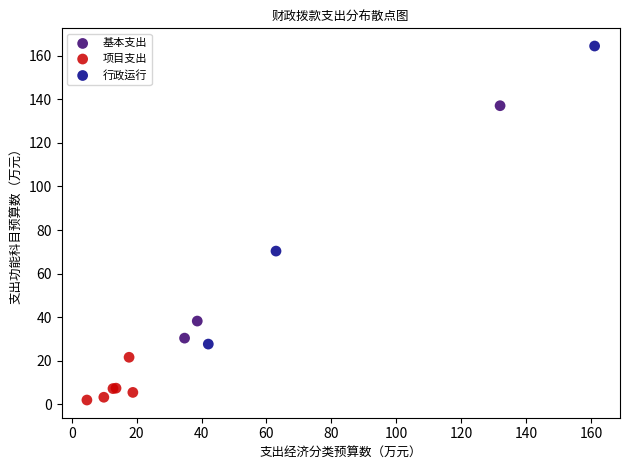

Which series contains the highest Y value?

行政运行